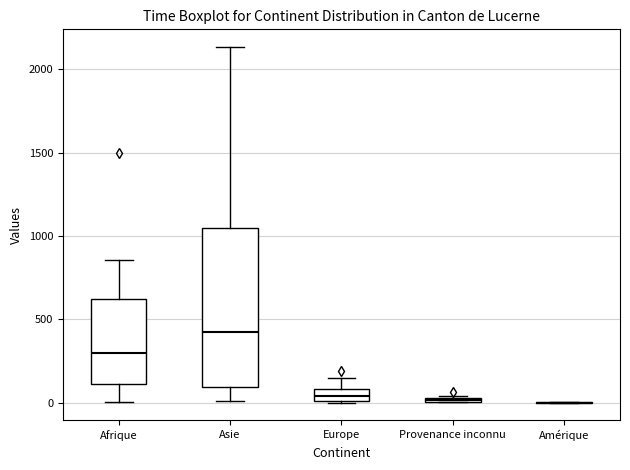

Comparing the boxes themselves (not the whiskers), which one is the tallest?

Asie